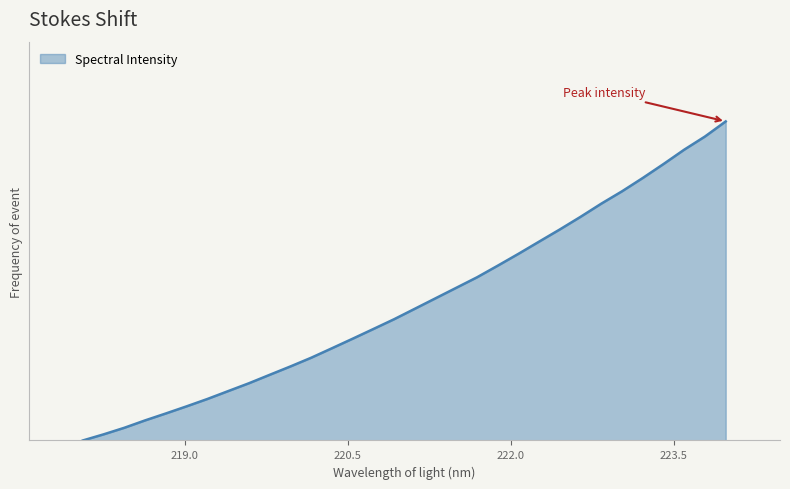

Reading right to left, extract all data points from this chart.

1.0	1.0	0.9	0.9	0.8	0.8	0.7	0.7	0.7	0.6	0.6	0.5	0.5	0.5	0.4	0.4	0.4	0.3	0.3	0.3	0.3	0.2	0.2	0.2	0.2	0.1	0.1	0.1	0.1	0.0	0.0	0.0